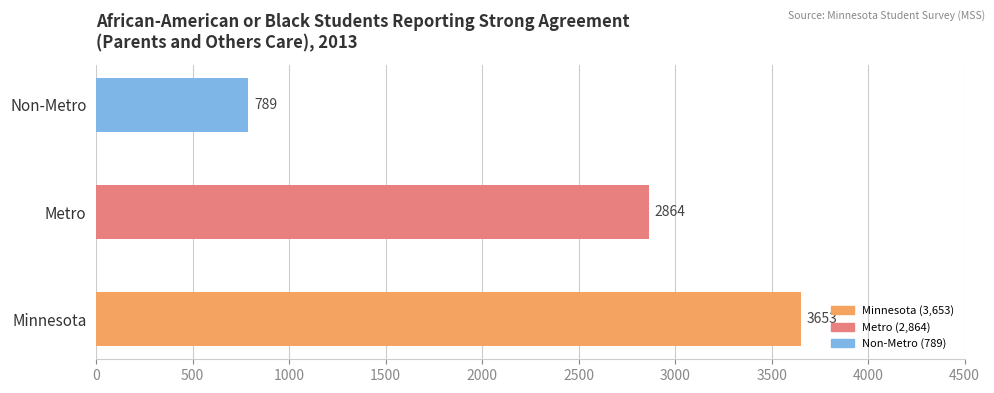

What is the sum of all values?

7306